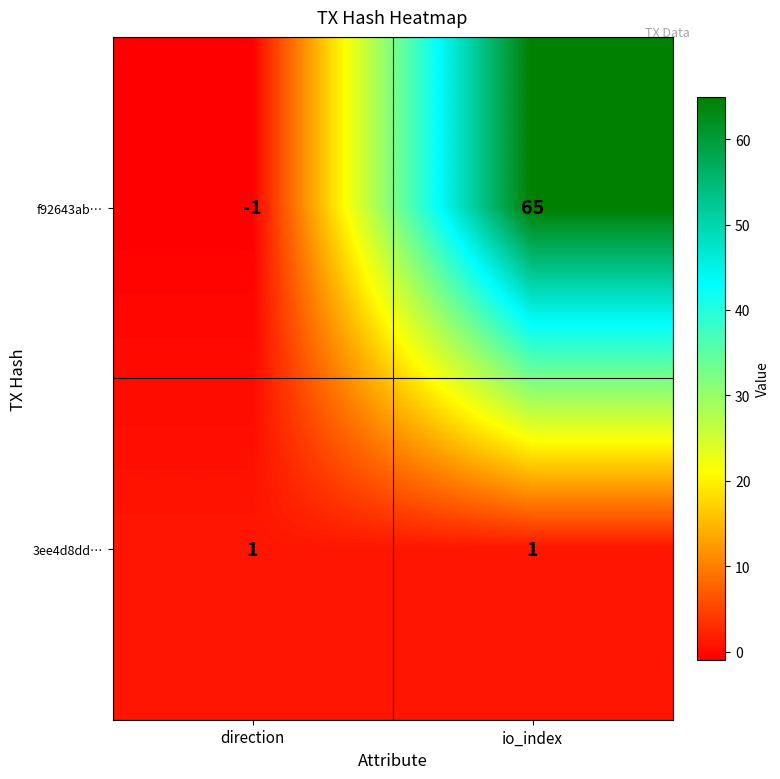

How many positive values does the f92643ab… series have?

1